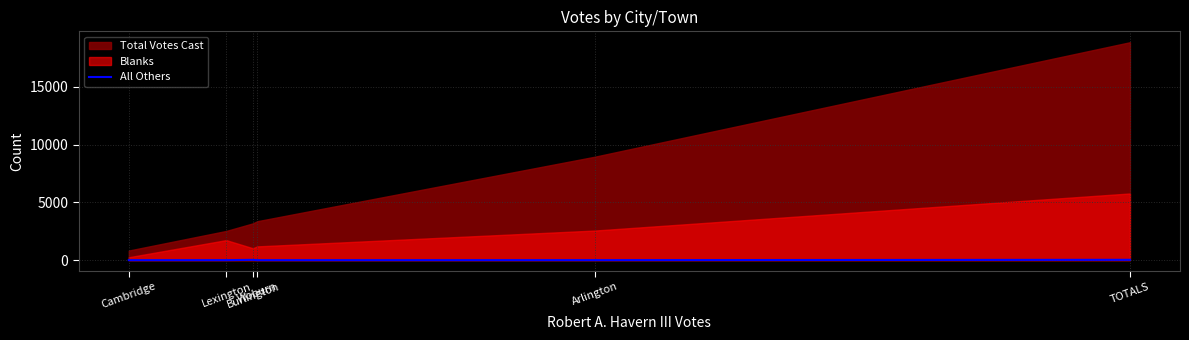

Where is the first local maximum?

Burlington